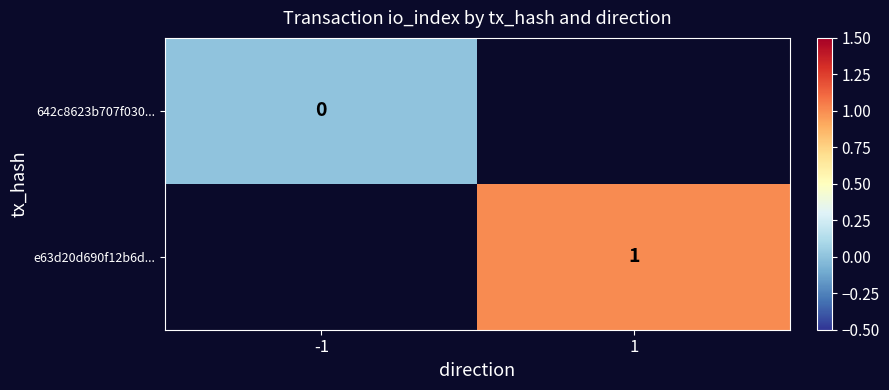

Rank the series at 1 from lowest to highest value.

642c8623b707f030..., e63d20d690f12b6d...